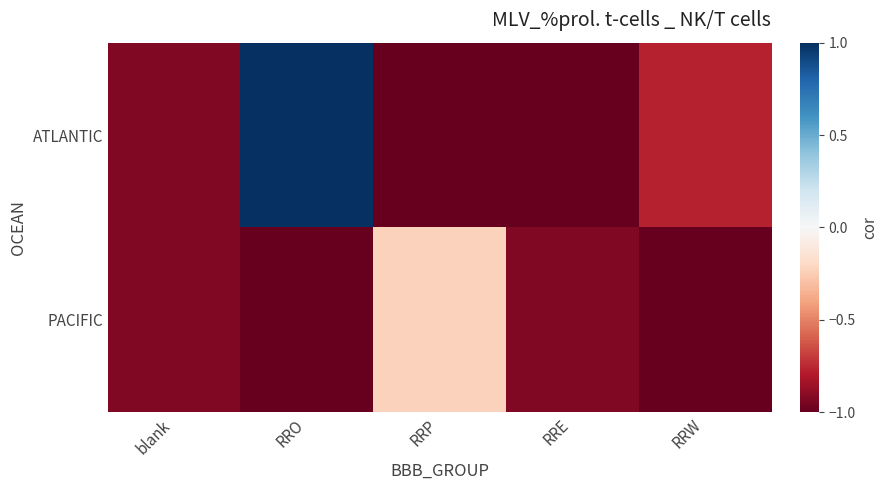

List the series in order of their overall mean, lowest first.

PACIFIC, ATLANTIC